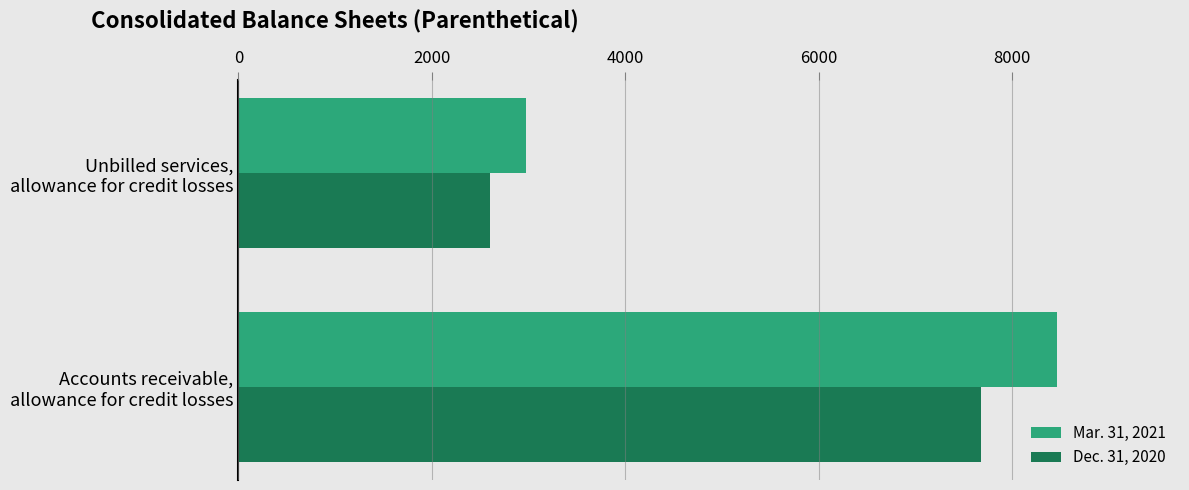

What is the smallest value displayed?

2603